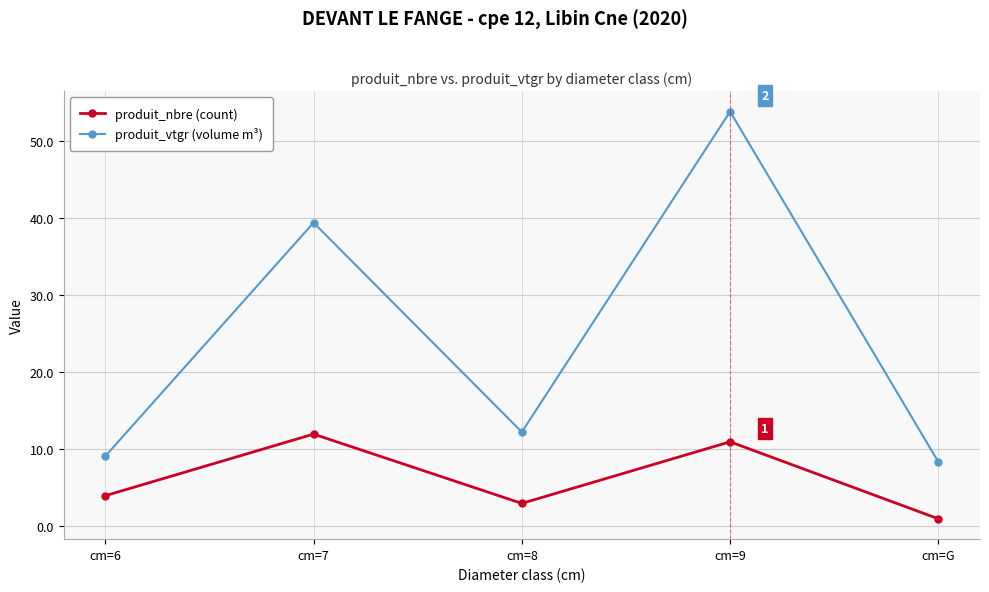

Reading left to right, what are all the values shown in this chart?

produit_nbre (count): cm=6=4.0	cm=7=12.0	cm=8=3.0	cm=9=11.0	cm=G=1.0
produit_vtgr (volume m³): cm=6=9.1	cm=7=39.5	cm=8=12.3	cm=9=53.9	cm=G=8.4